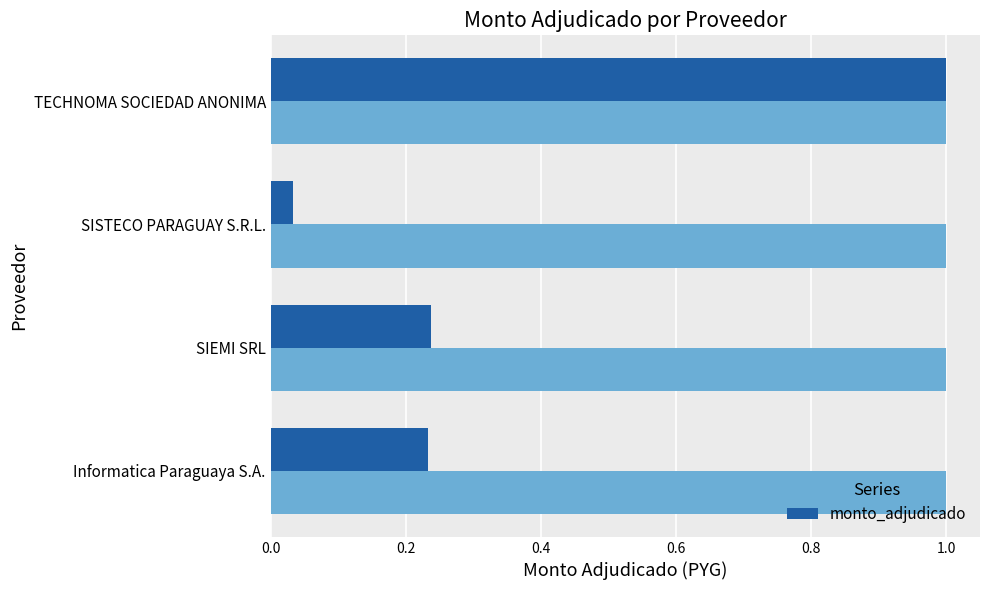

The value of monto_adjudicado at TECHNOMA SOCIEDAD ANONIMA is 1.0. True or false?

True